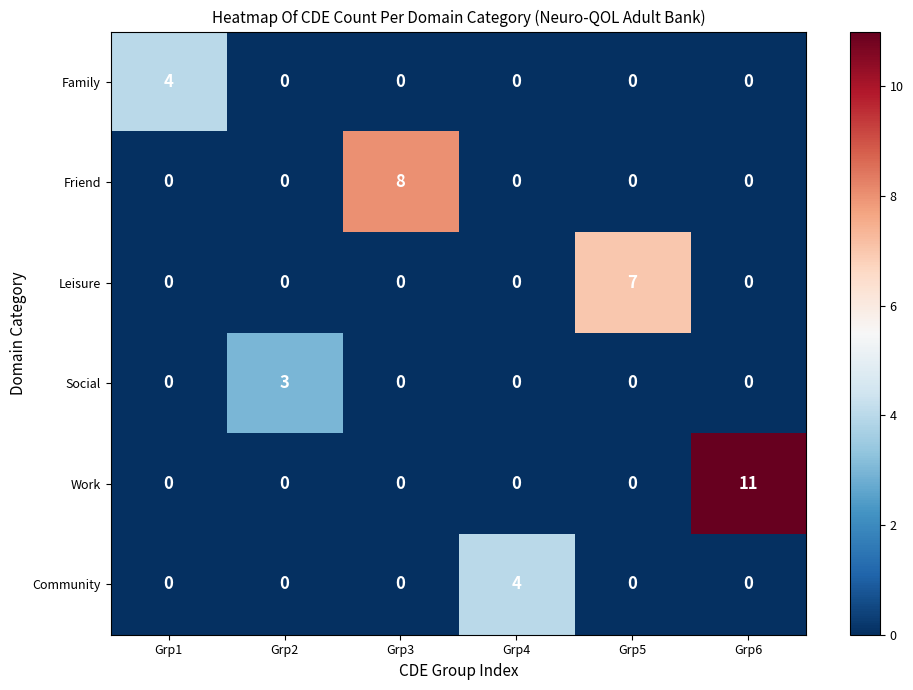

What is the sum of the Family values at Grp2 and Grp1?

4